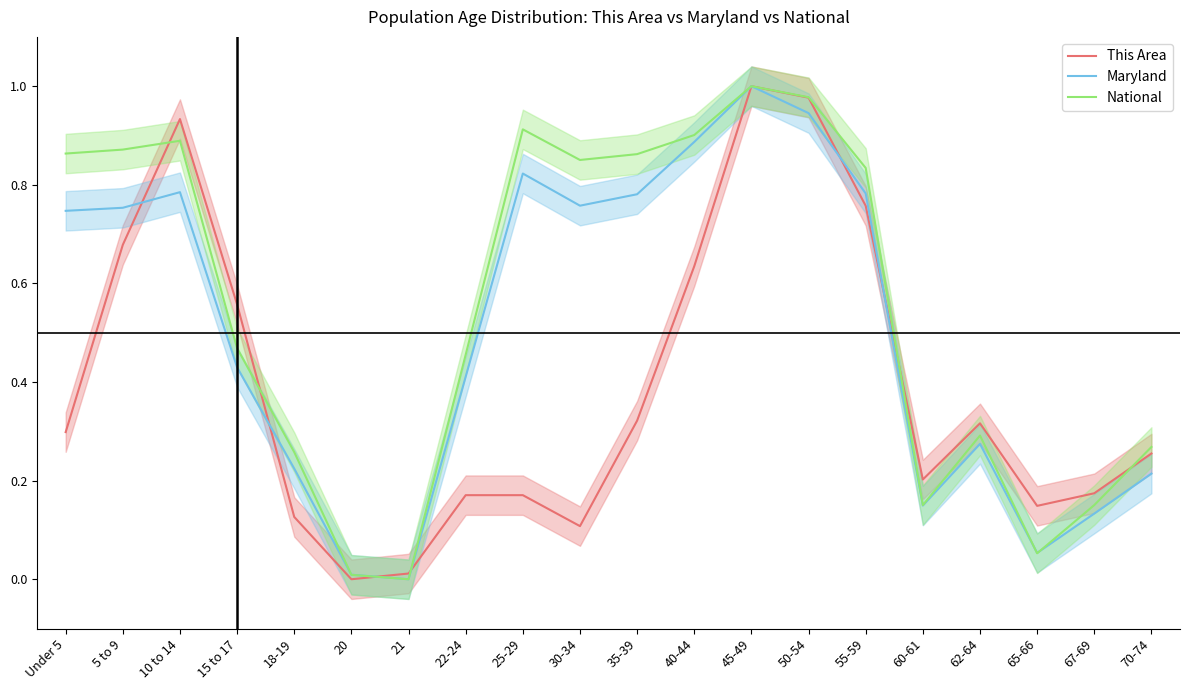

What is the spread (max minus min) of values at 60-61?

0.1